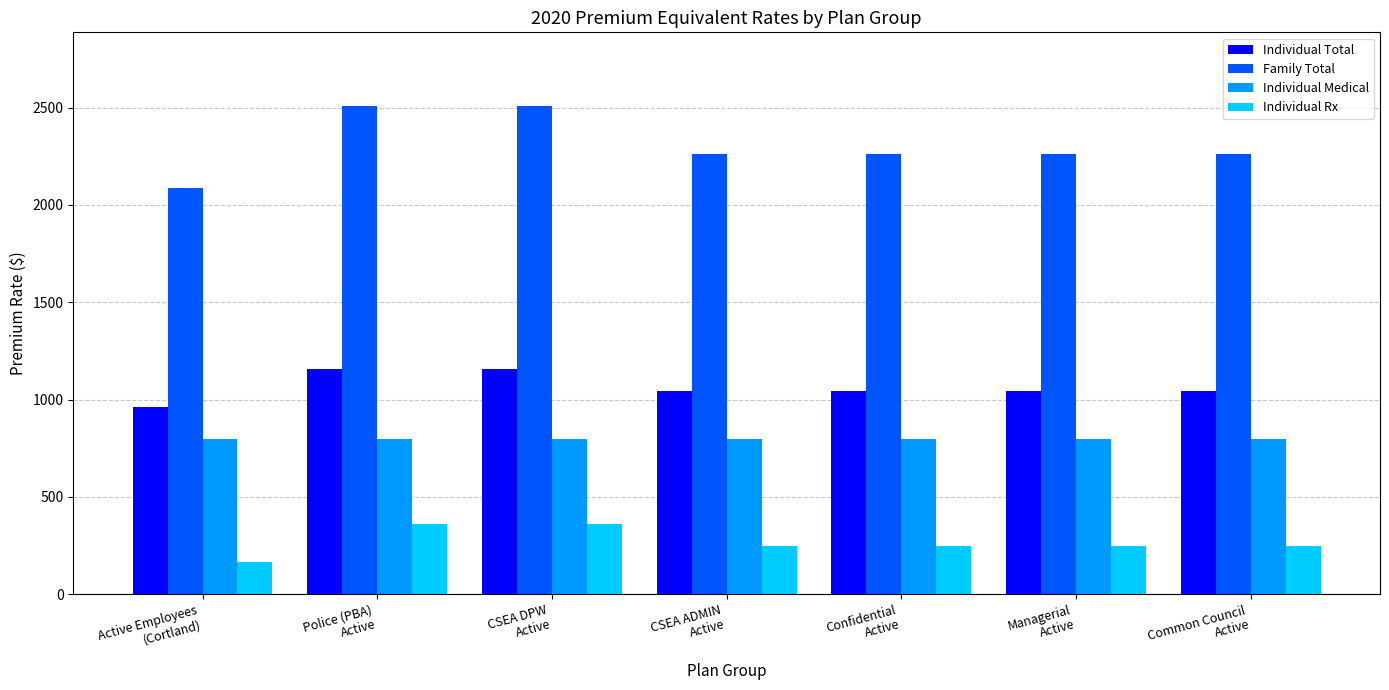

Which series has the largest range (max minus min)?

Family Total